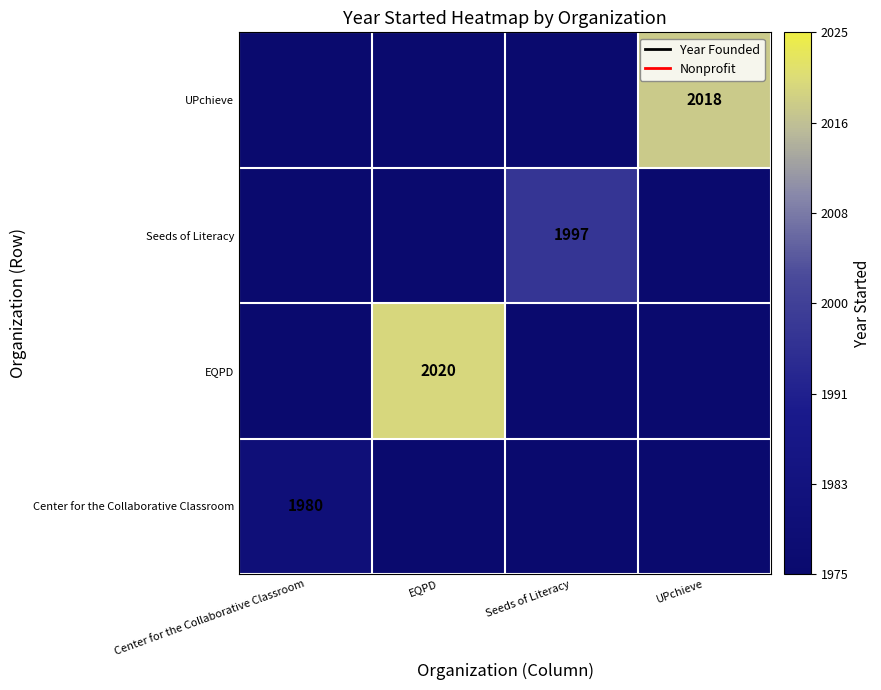

At which category is the sum across all series the highest?

EQPD